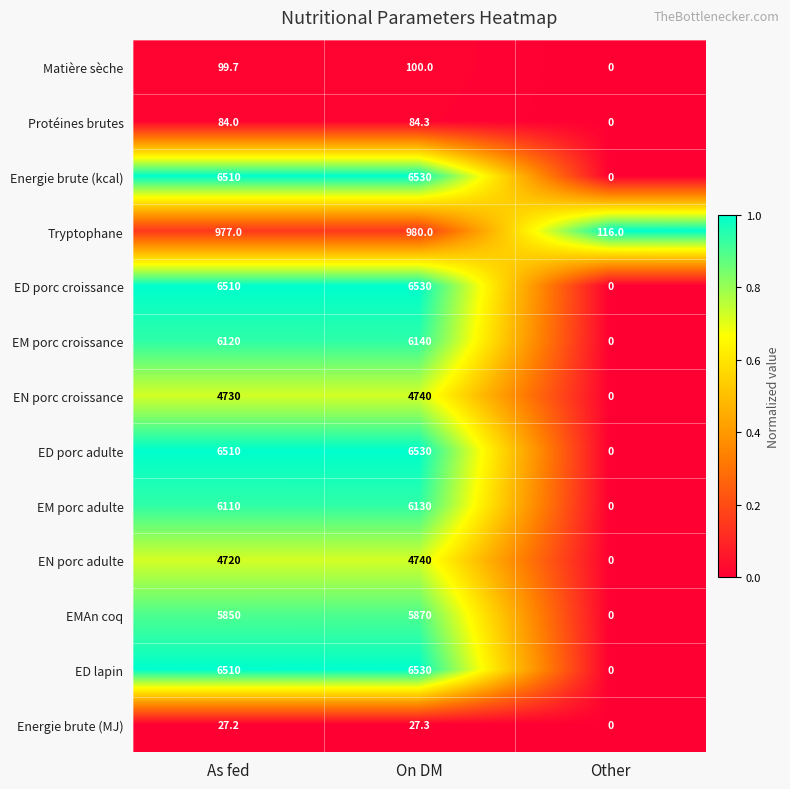

List the labels in order of Energie brute (MJ) value, largest first.

On DM, As fed, Other